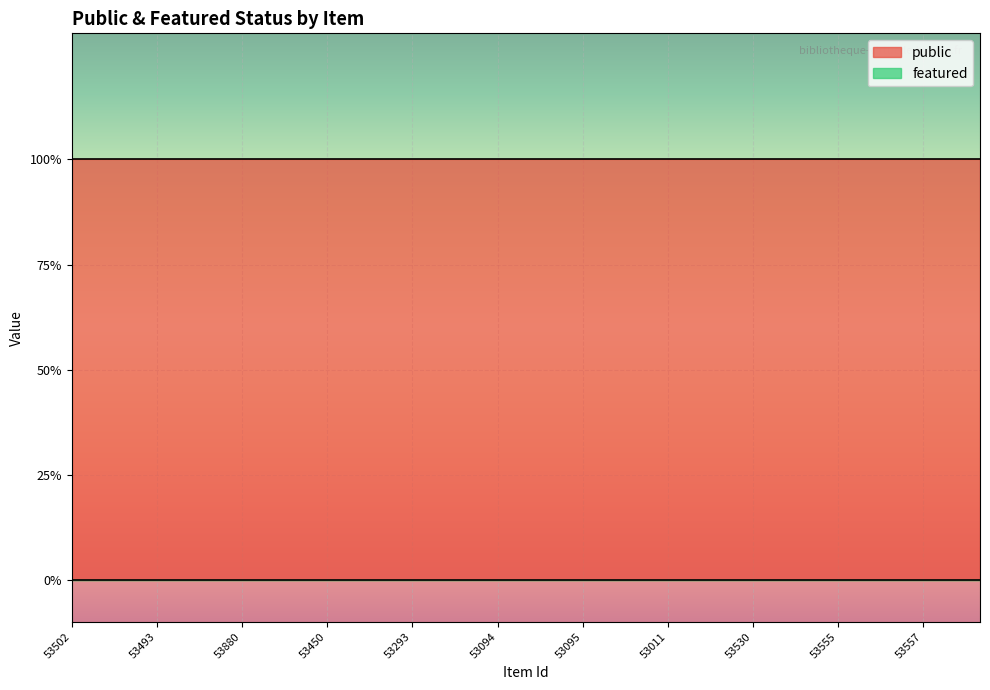

Which category has the lowest value across all series?

53502